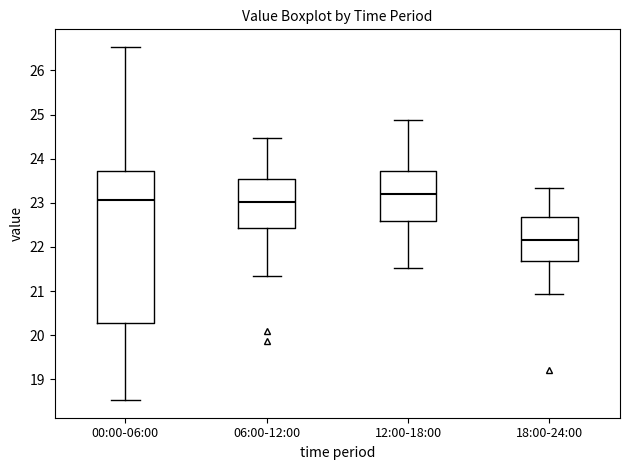

Reading left to right, read every box against the y-axis: the position of its median line, the range the box covers, and the ends of its whiskers. The values are not printed on the chart, so give them approximately, as read against the axis.

00:00-06:00: median 23.1, box 20.3 to 23.7, whiskers 18.5 to 26.5
06:00-12:00: median 23.0, box 22.4 to 23.5, whiskers 21.3 to 24.5
12:00-18:00: median 23.2, box 22.6 to 23.7, whiskers 21.5 to 24.9
18:00-24:00: median 22.2, box 21.7 to 22.7, whiskers 20.9 to 23.3